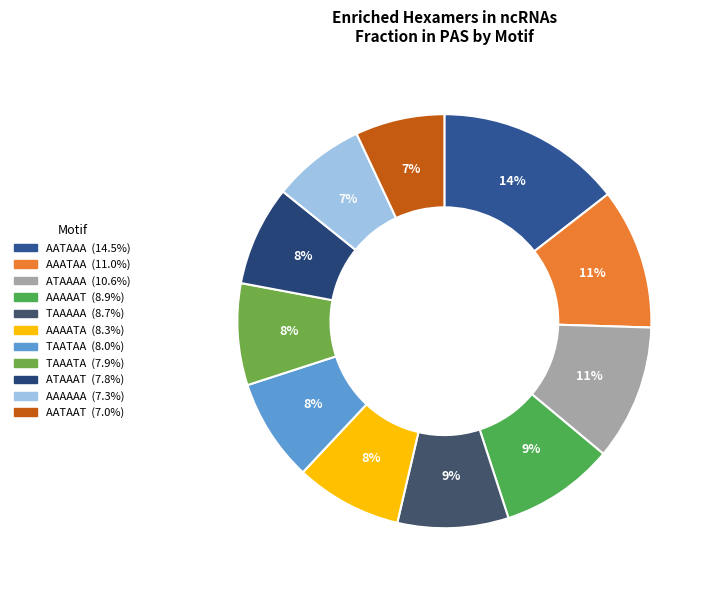

How many segments does this pie chart have?

11